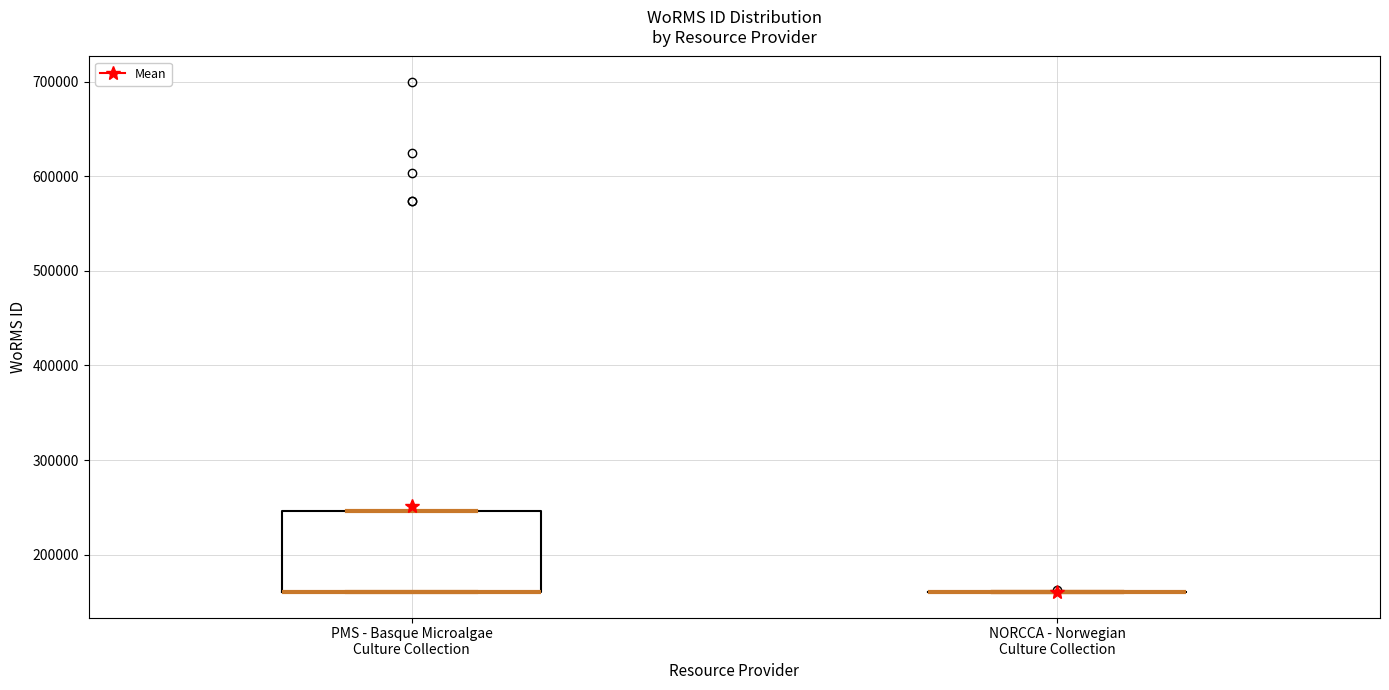

Which box is the tallest, from its lower edge to its upper edge?

PMS - Basque Microalgae Culture Collection